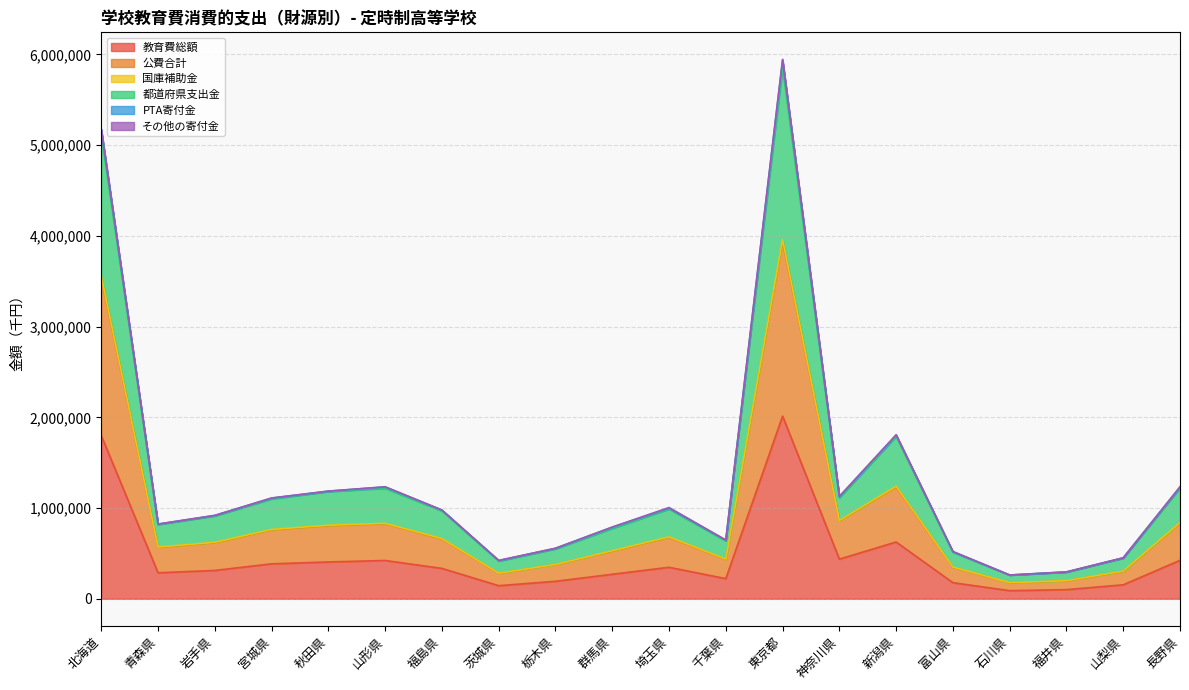

What is the highest value of the 教育費総額 series?

2013250